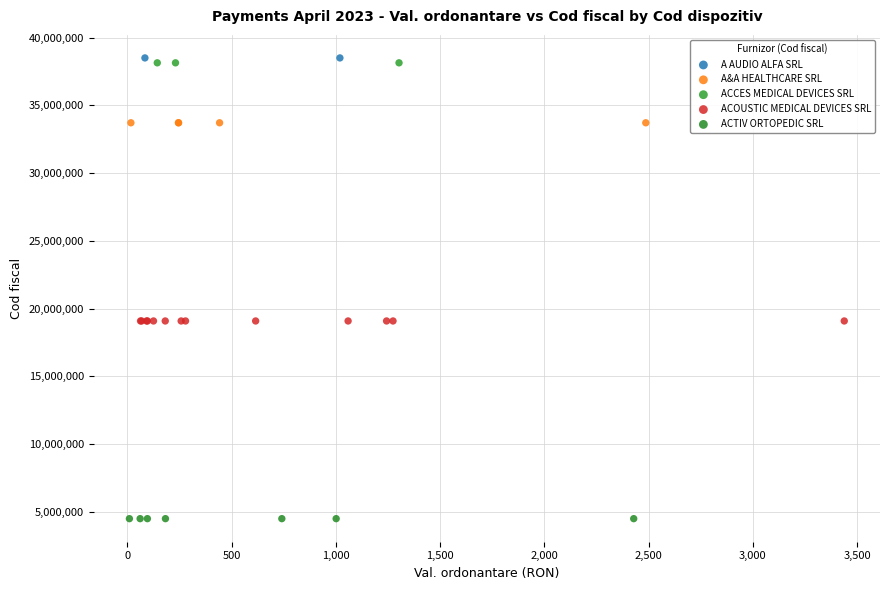

What are all the series names shown in the legend?

A AUDIO ALFA SRL, A&A HEALTHCARE SRL, ACCES MEDICAL DEVICES SRL, ACOUSTIC MEDICAL DEVICES SRL, ACTIV ORTOPEDIC SRL